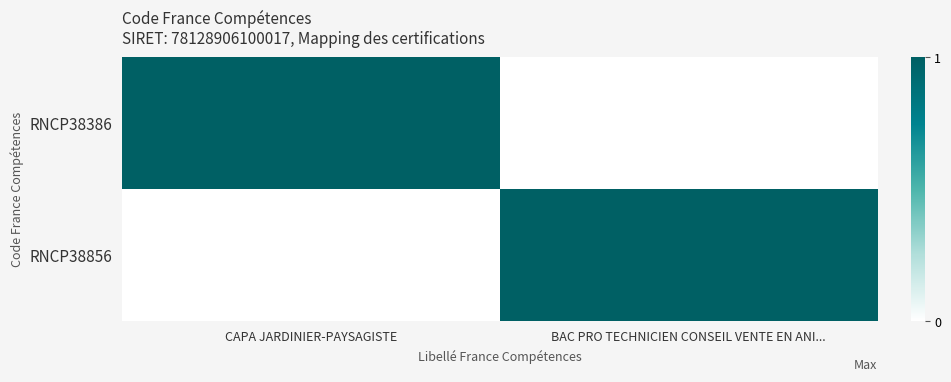

Which series has the widest spread of values?

RNCP38386